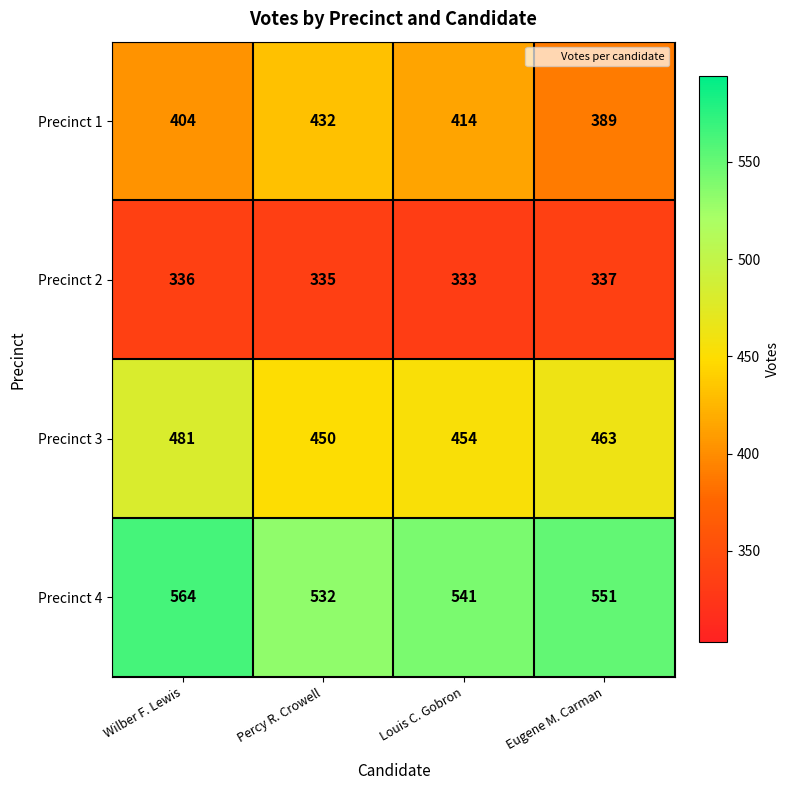

Reading left to right, extract all data points from this chart.

Precinct 1: Wilber F. Lewis=404	Percy R. Crowell=432	Louis C. Gobron=414	Eugene M. Carman=389
Precinct 2: Wilber F. Lewis=336	Percy R. Crowell=335	Louis C. Gobron=333	Eugene M. Carman=337
Precinct 3: Wilber F. Lewis=481	Percy R. Crowell=450	Louis C. Gobron=454	Eugene M. Carman=463
Precinct 4: Wilber F. Lewis=564	Percy R. Crowell=532	Louis C. Gobron=541	Eugene M. Carman=551